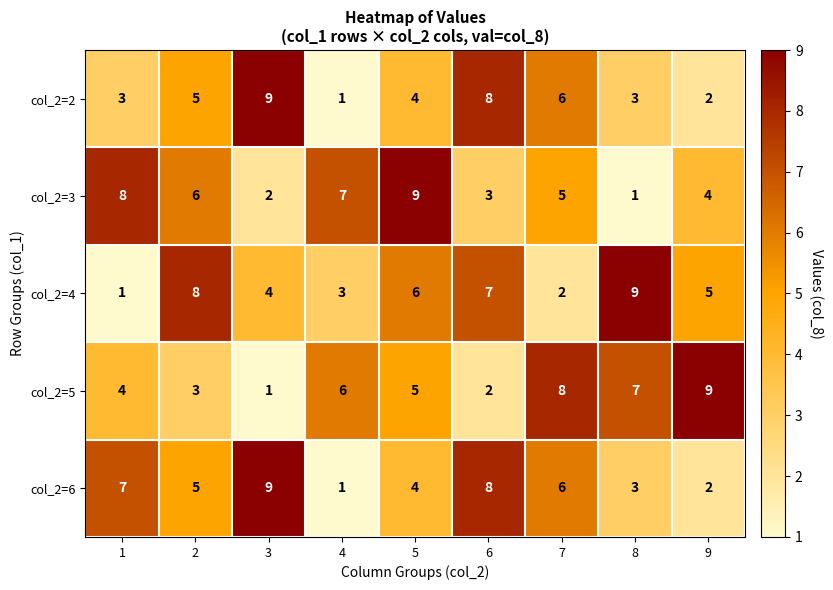

The value of col_2=6 at 4 is 2. True or false?

False